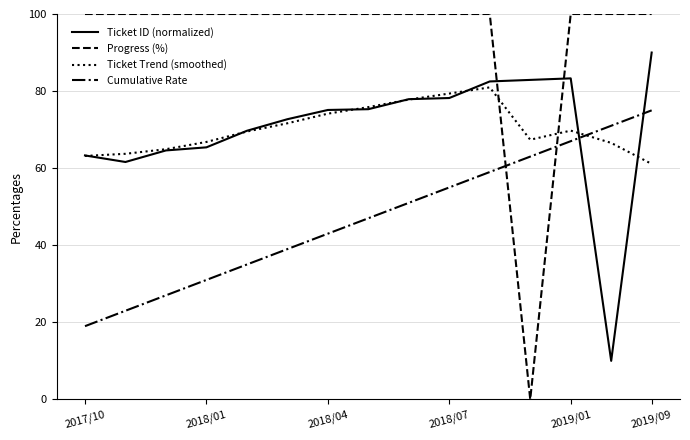

What is the maximum value shown in the chart?

100.0